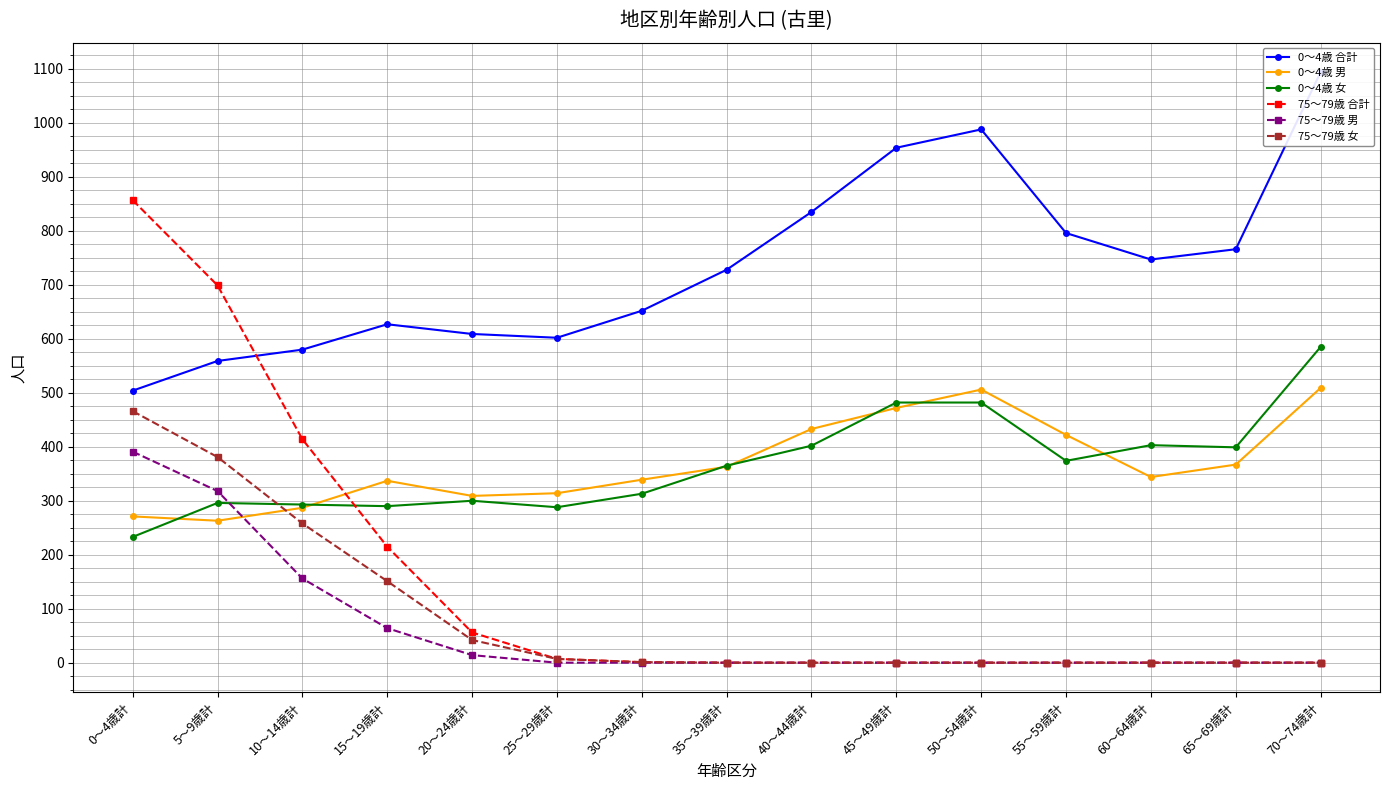

Reading left to right, transcribe all the data shown in this chart.

0～4歳 合計: 0～4歳計=504	5～9歳計=559	10～14歳計=580	15～19歳計=627	20～24歳計=609	25～29歳計=602	30～34歳計=652	35～39歳計=728	40～44歳計=835	45～49歳計=954	50～54歳計=988	55～59歳計=796	60～64歳計=747	65～69歳計=766	70～74歳計=1094
0～4歳 男: 0～4歳計=271	5～9歳計=263	10～14歳計=287	15～19歳計=337	20～24歳計=309	25～29歳計=314	30～34歳計=339	35～39歳計=363	40～44歳計=433	45～49歳計=472	50～54歳計=506	55～59歳計=422	60～64歳計=344	65～69歳計=367	70～74歳計=509
0～4歳 女: 0～4歳計=233	5～9歳計=296	10～14歳計=293	15～19歳計=290	20～24歳計=300	25～29歳計=288	30～34歳計=313	35～39歳計=365	40～44歳計=402	45～49歳計=482	50～54歳計=482	55～59歳計=374	60～64歳計=403	65～69歳計=399	70～74歳計=585
75～79歳 合計: 0～4歳計=857	5～9歳計=699	10～14歳計=414	15～19歳計=215	20～24歳計=56	25～29歳計=7	30～34歳計=1	35～39歳計=0	40～44歳計=0	45～49歳計=0	50～54歳計=0	55～59歳計=0	60～64歳計=0	65～69歳計=0	70～74歳計=0
75～79歳 男: 0～4歳計=391	5～9歳計=318	10～14歳計=156	15～19歳計=64	20～24歳計=14	25～29歳計=0	30～34歳計=0	35～39歳計=0	40～44歳計=0	45～49歳計=0	50～54歳計=0	55～59歳計=0	60～64歳計=0	65～69歳計=0	70～74歳計=0
75～79歳 女: 0～4歳計=466	5～9歳計=381	10～14歳計=258	15～19歳計=151	20～24歳計=42	25～29歳計=7	30～34歳計=1	35～39歳計=0	40～44歳計=0	45～49歳計=0	50～54歳計=0	55～59歳計=0	60～64歳計=0	65～69歳計=0	70～74歳計=0